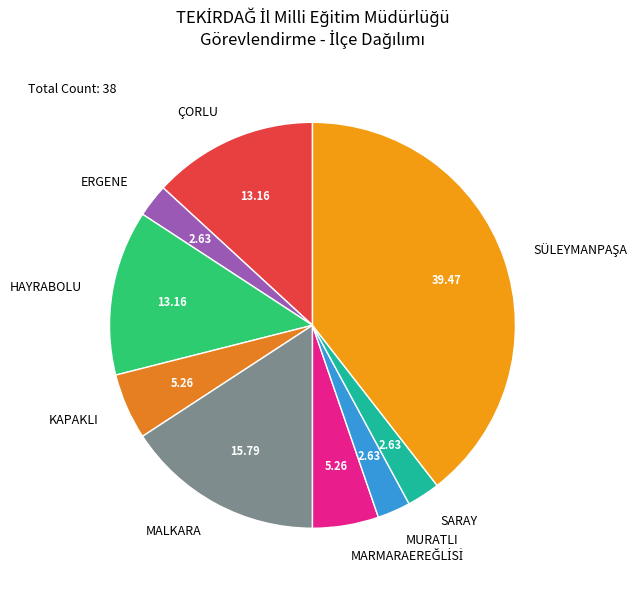

Does ERGENE represent more than half of the total?

No